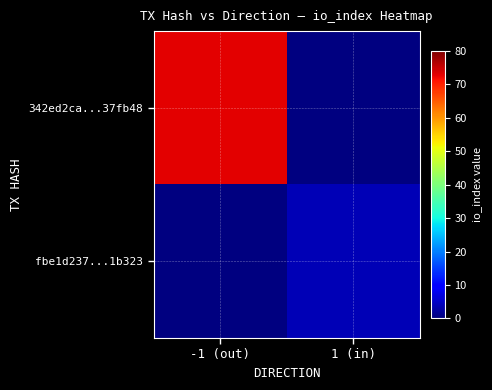

How many categories are shown in the chart?

2